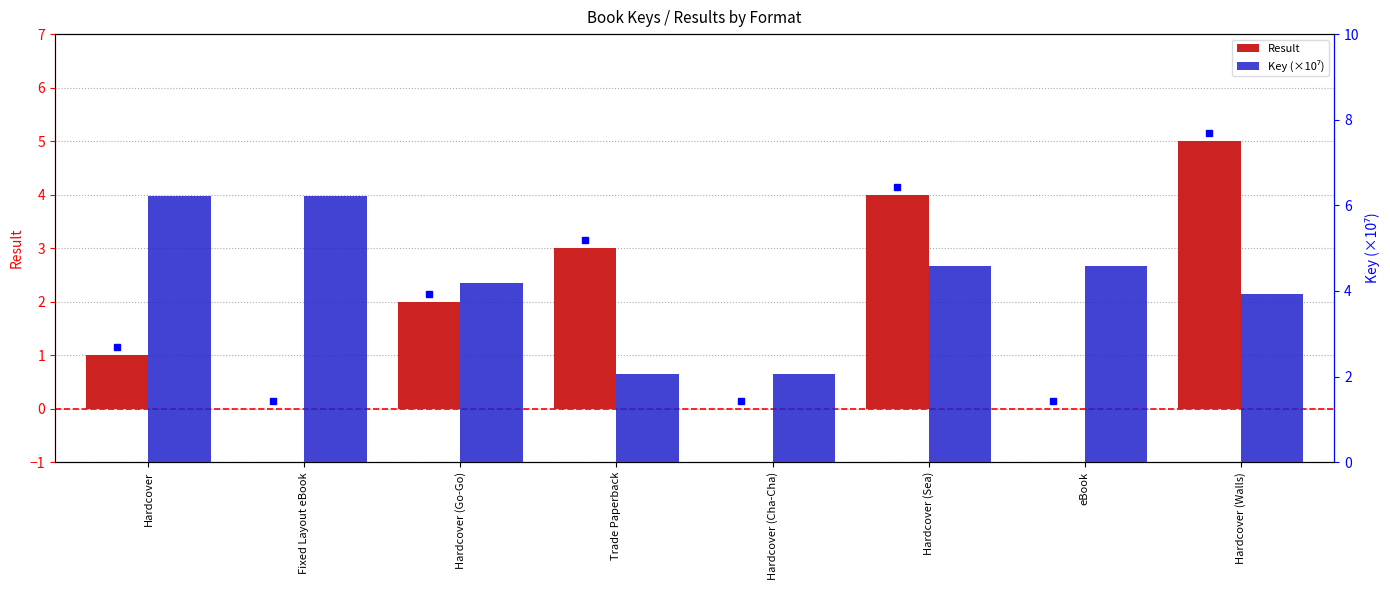

Which category has the lowest value in the Key (×10⁷) series?

Trade Paperback